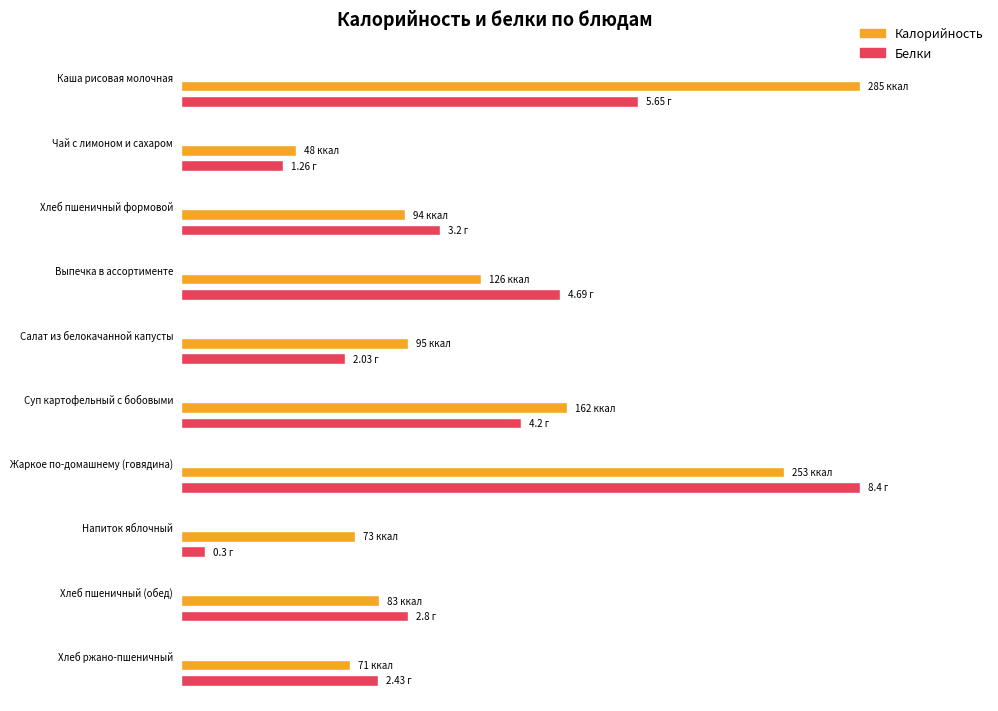

True or false: Калорийность has a value of 393.2 at Жаркое по-домашнему (говядина).

False